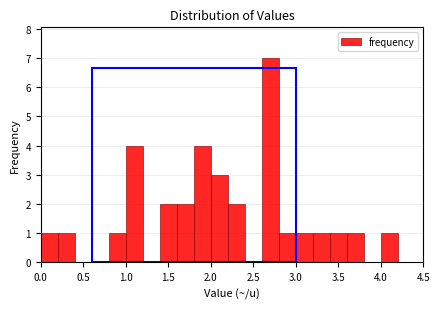

Which range on the x-axis has the tallest bar?

2.6 to 2.8